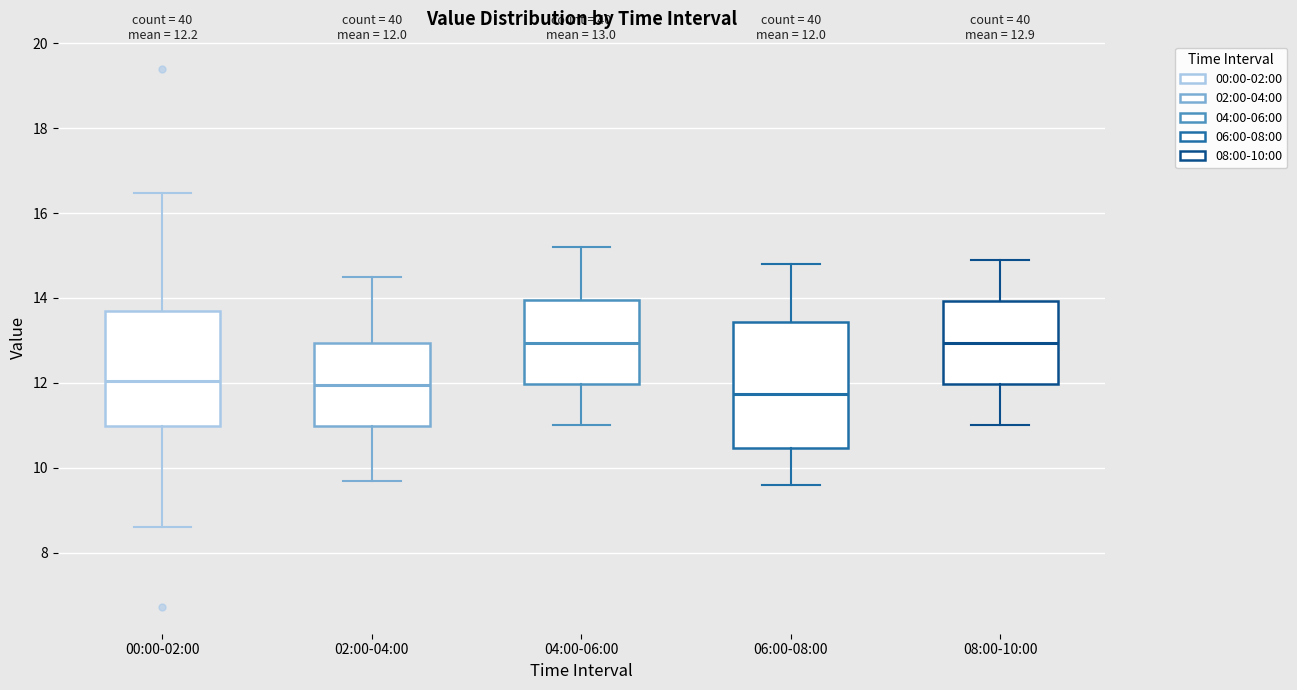

Comparing the boxes themselves (not the whiskers), which one is the tallest?

06:00-08:00